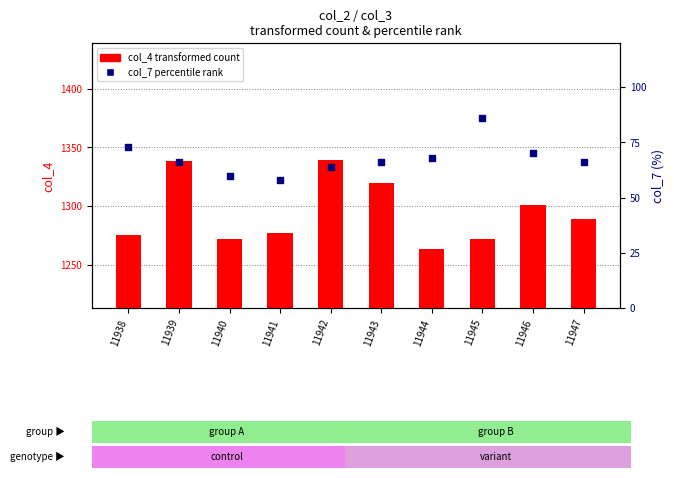

Which series reaches the maximum Y coordinate?

col_4 (transformed count)